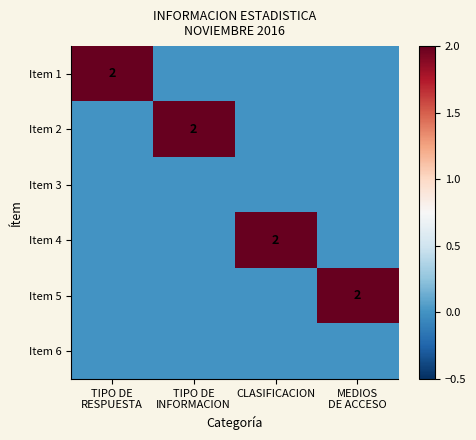

What is the difference between the maximum and minimum values in the Item 4 series?

2